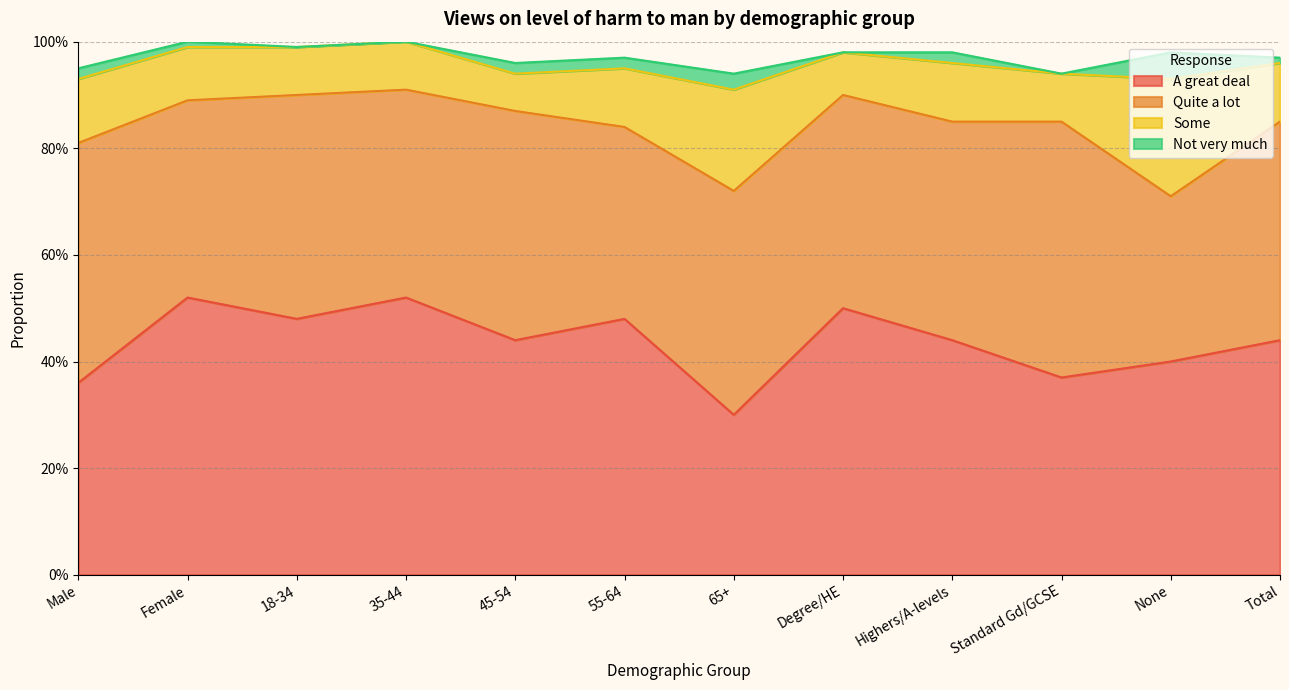

Is it true that Quite a lot equals 0.4 at Female?

True